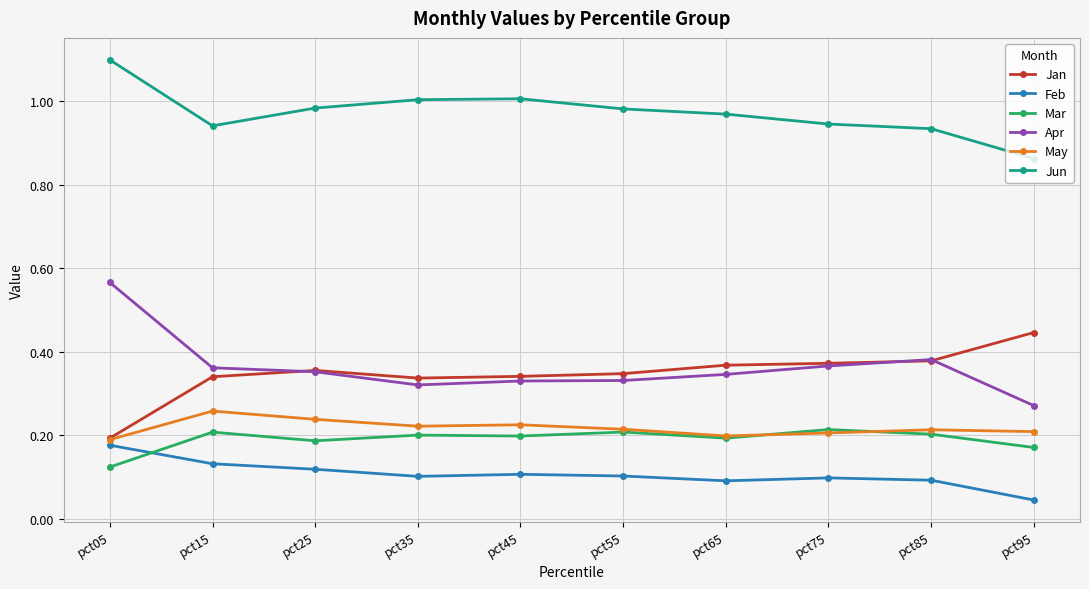

What is the sum of the May values at pct45 and pct25?

0.5